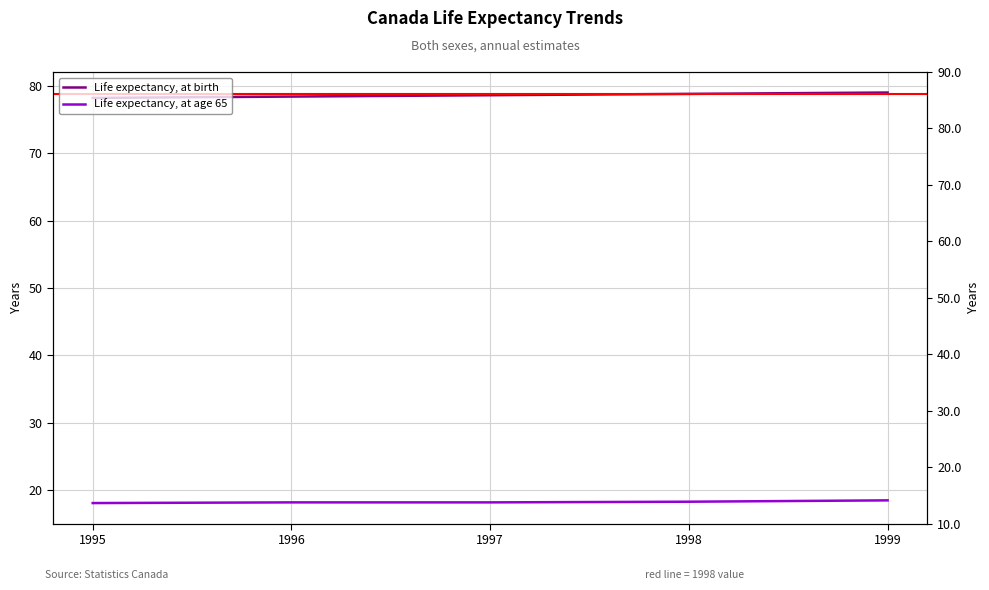

List the labels in order of Life expectancy, at birth value, smallest first.

1995, 1996, 1997, 1998, 1999